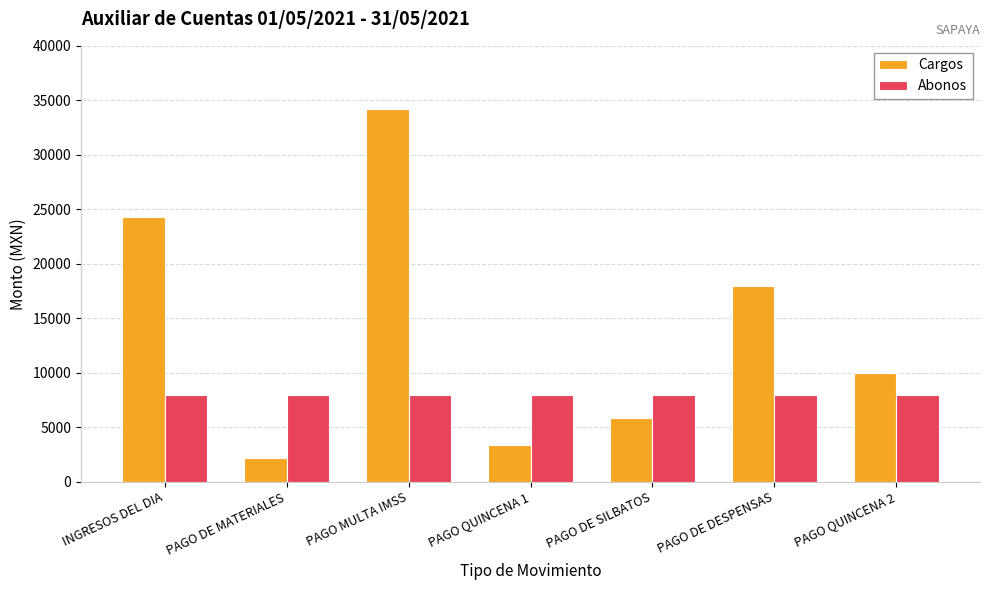

Reading left to right, extract all data points from this chart.

Cargos: INGRESOS DEL DIA=24333.0	PAGO DE MATERIALES=2210.0	PAGO MULTA IMSS=34201.0	PAGO QUINCENA 1=3350.0	PAGO DE SILBATOS=5890.0	PAGO DE DESPENSAS=18000.0	PAGO QUINCENA 2=10000.0
Abonos: INGRESOS DEL DIA=8000.0	PAGO DE MATERIALES=8000.0	PAGO MULTA IMSS=8000.0	PAGO QUINCENA 1=8000.0	PAGO DE SILBATOS=8000.0	PAGO DE DESPENSAS=8000.0	PAGO QUINCENA 2=8000.0